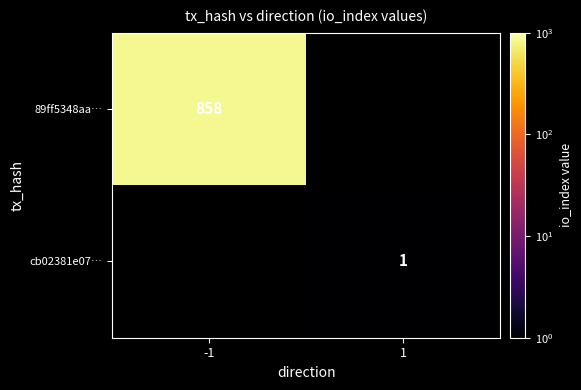

The value of cb02381e07… at 1 is 1. True or false?

True